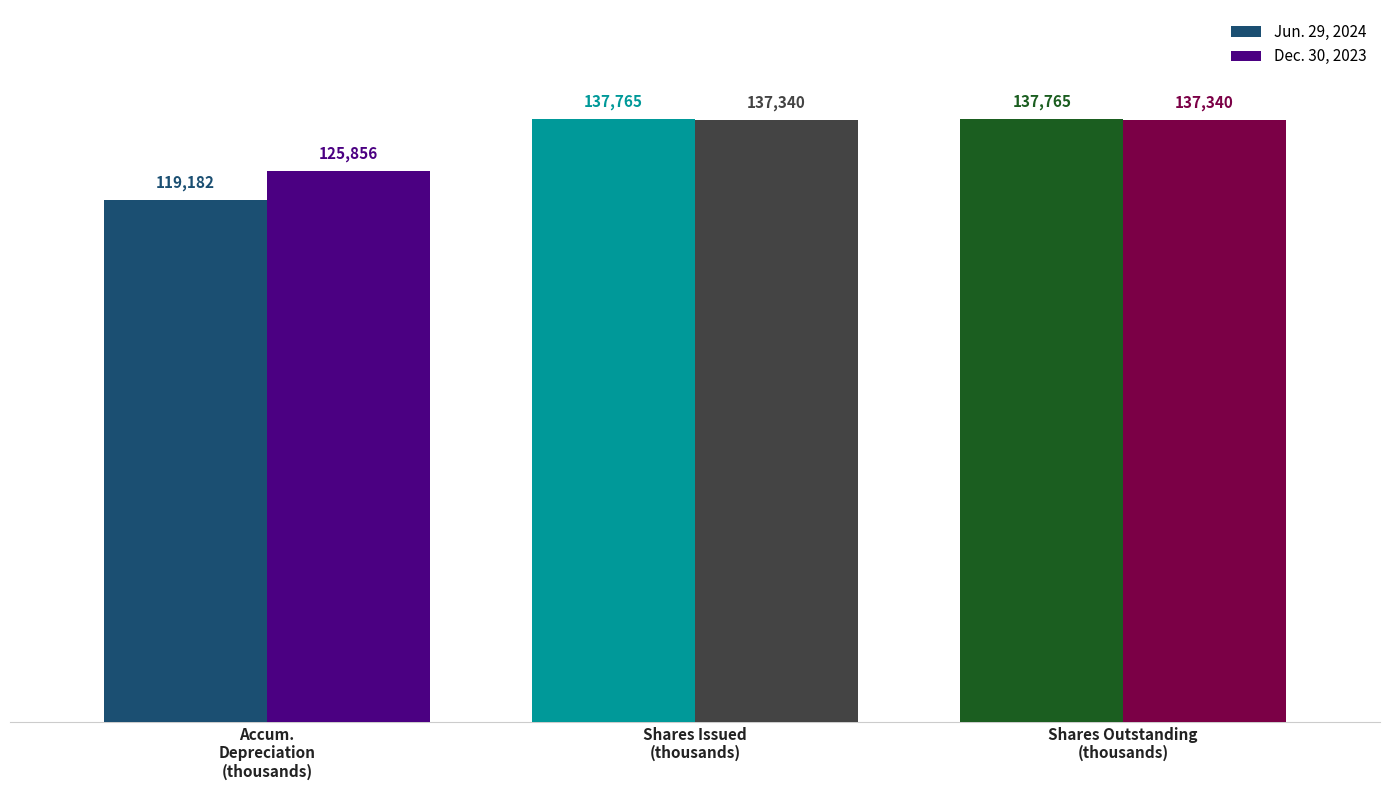

How many Dec. 30, 2023 values are between 125856 and 137340?

3